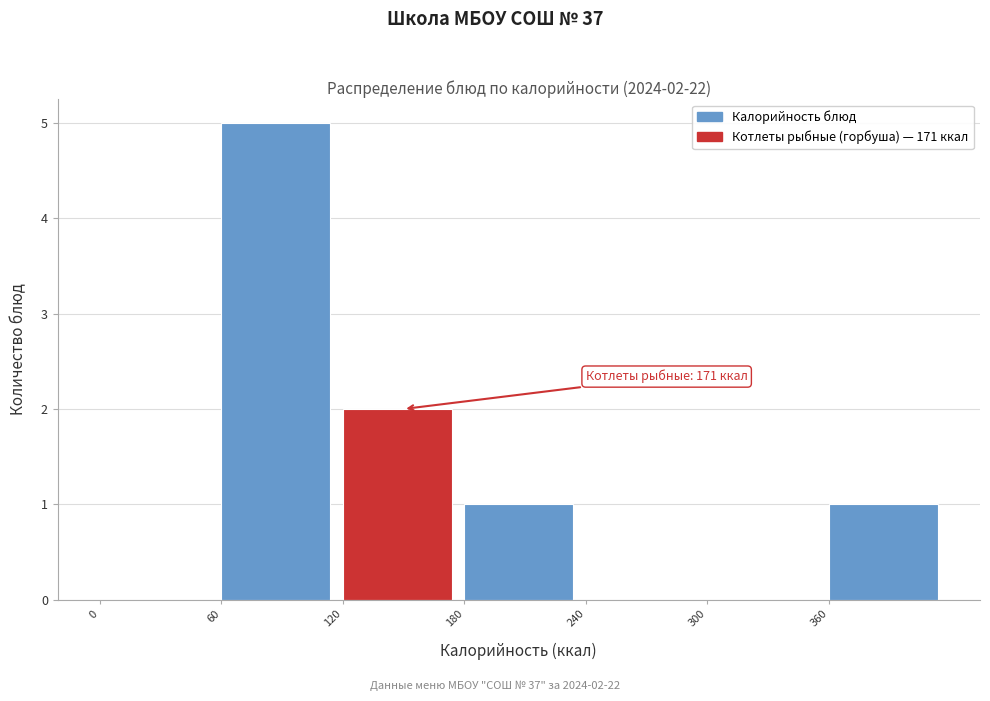

Over which range of the x-axis is the bar tallest?

60 to 120